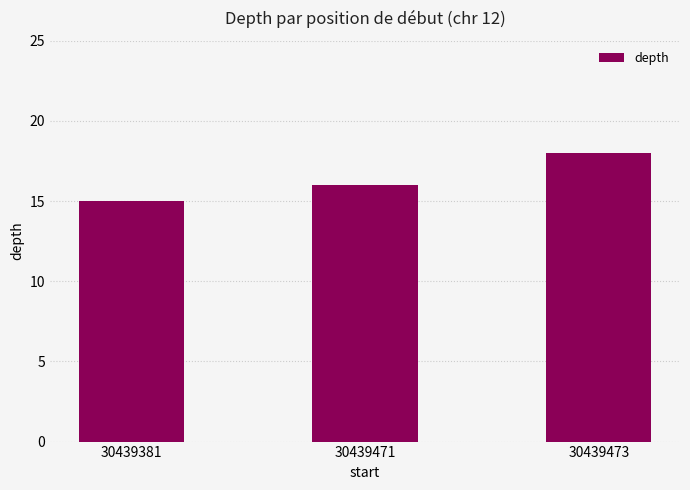

What is the ratio of the value at 30439471 to the value at 30439381?

1.1